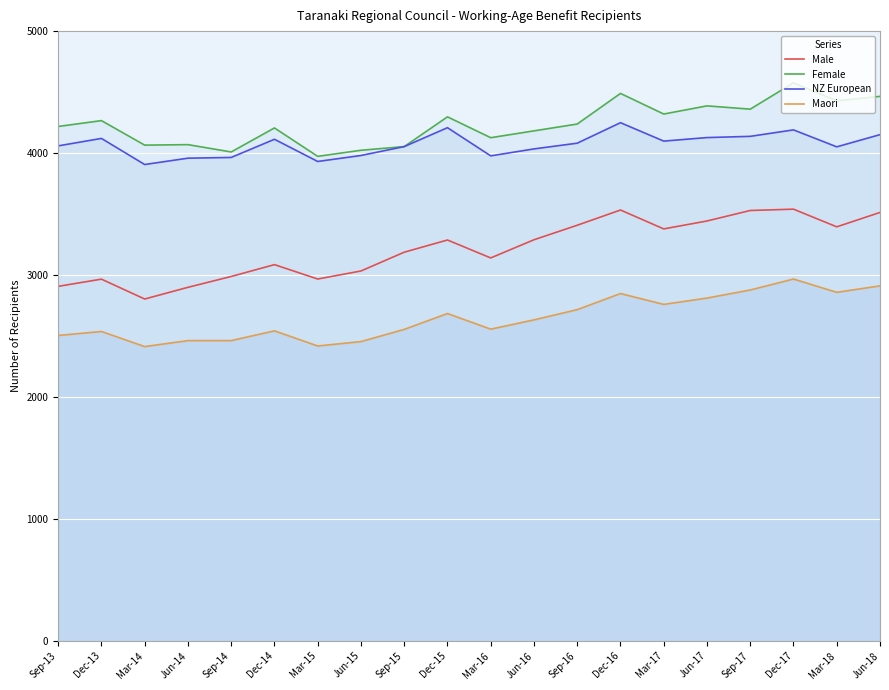

Where is the first local maximum for NZ European?

Dec-13